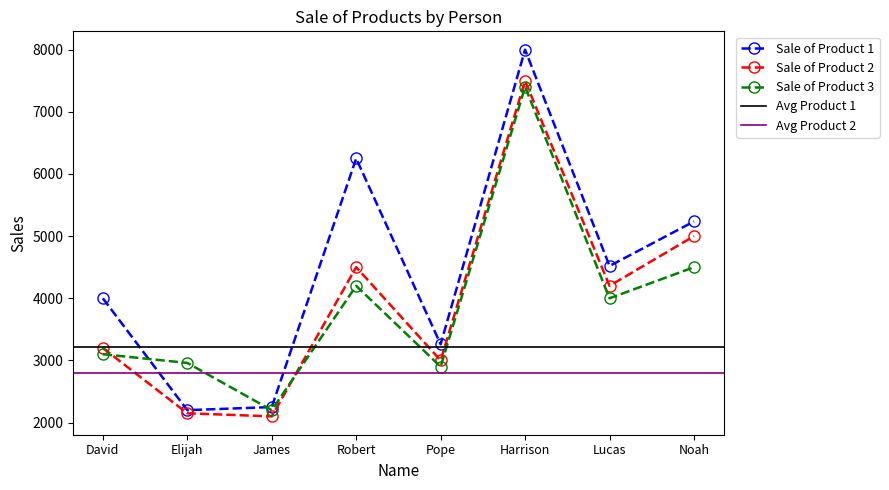

List the labels in order of Sale of Product 1 value, largest first.

Harrison, Robert, Noah, Lucas, David, Pope, James, Elijah